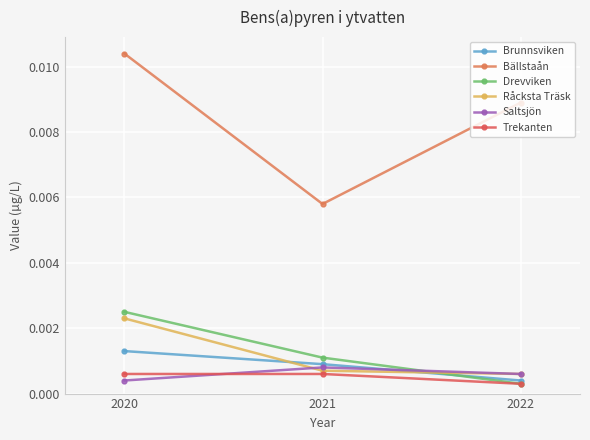

At which label does Råcksta Träsk reach its minimum?

2022